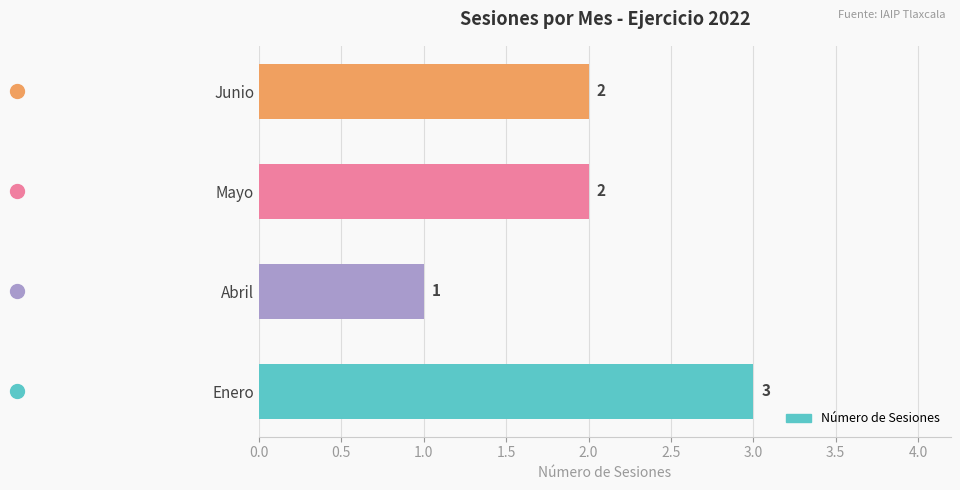

What is the change in value from Abril to Junio?

+1